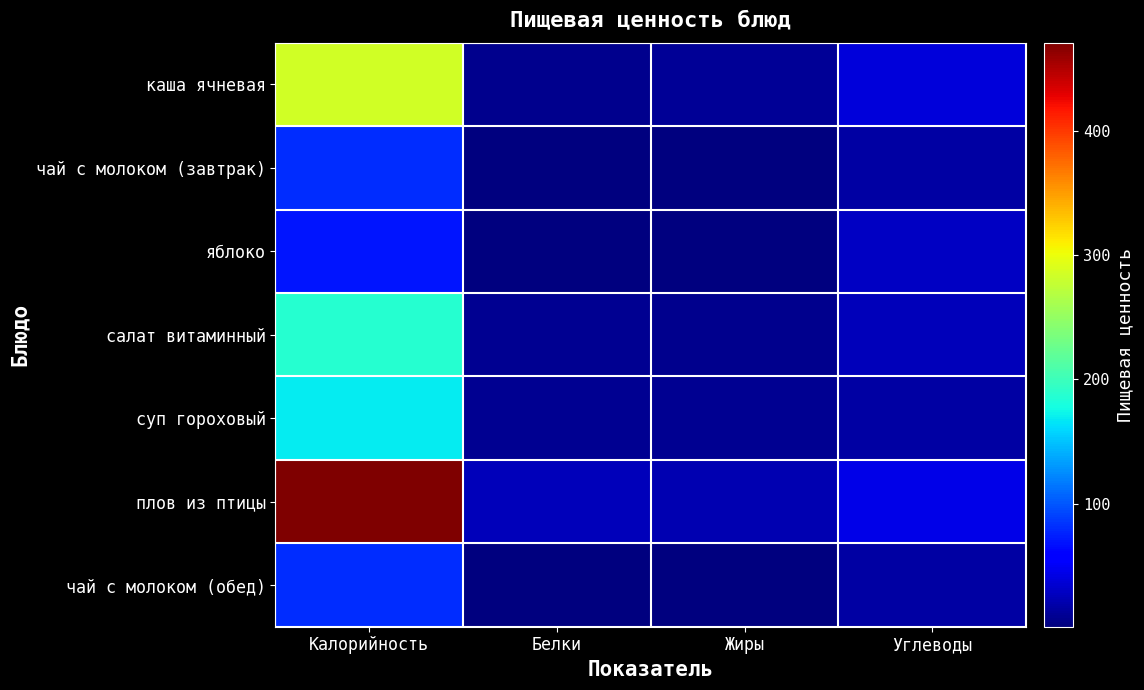

Rank the series at Углеводы from highest to lowest value.

плов из птицы, каша ячневая, яблоко, салат витаминный, суп гороховый, чай с молоком (завтрак), чай с молоком (обед)